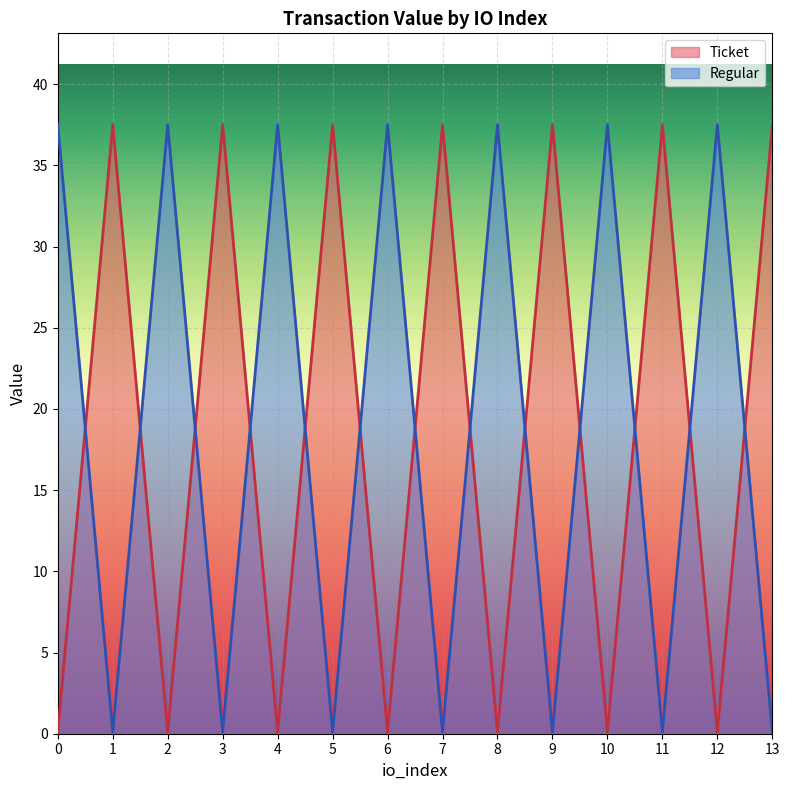

How many distinct data groups are displayed?

2